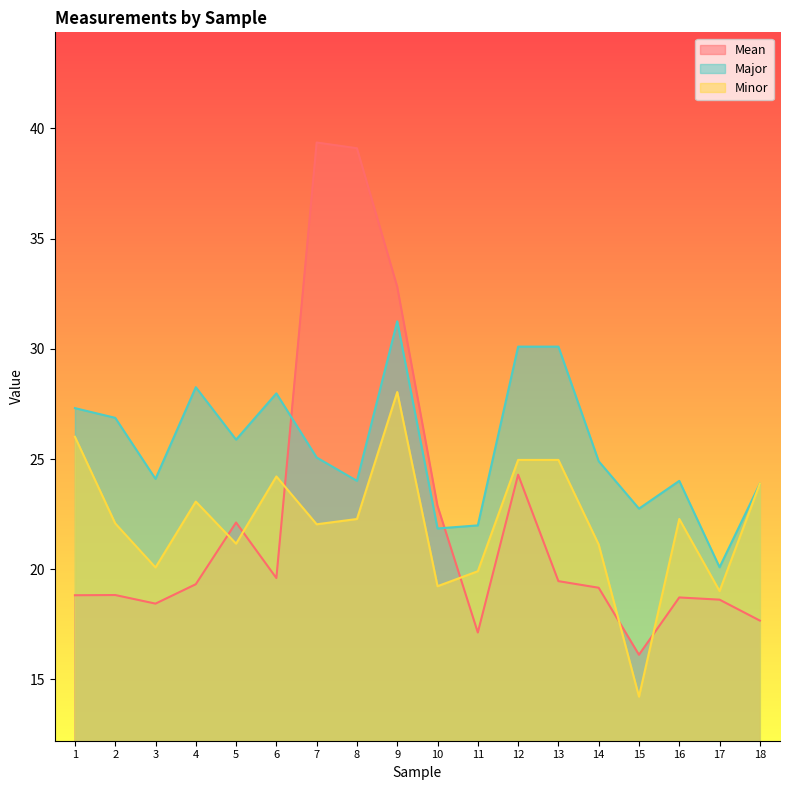

Does the chart display data point markers on the line(s)?

No